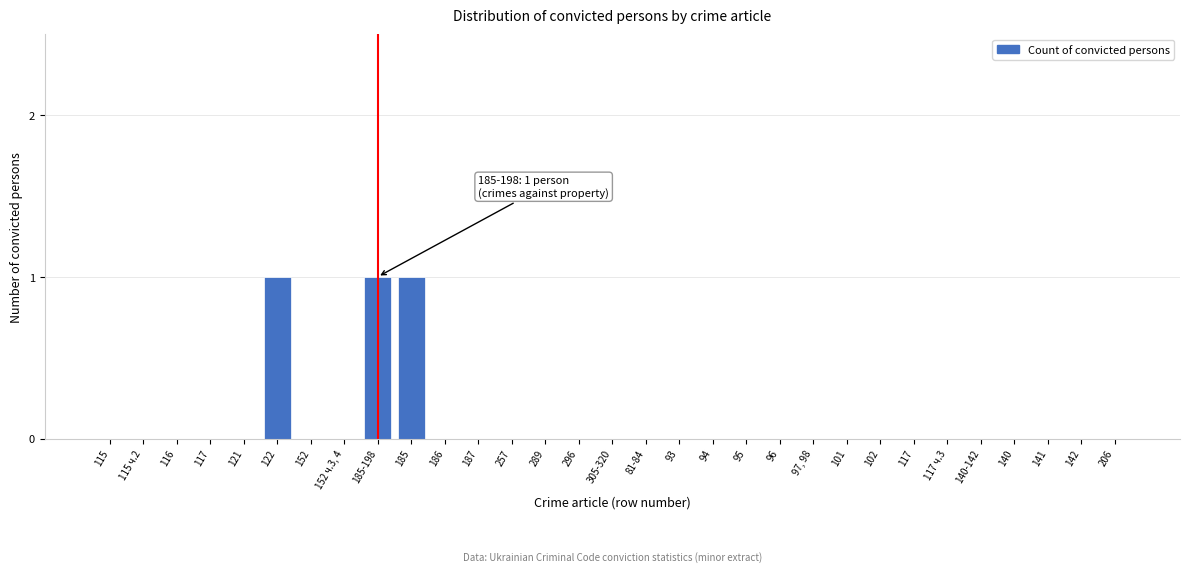

How many data points does each series have?

31